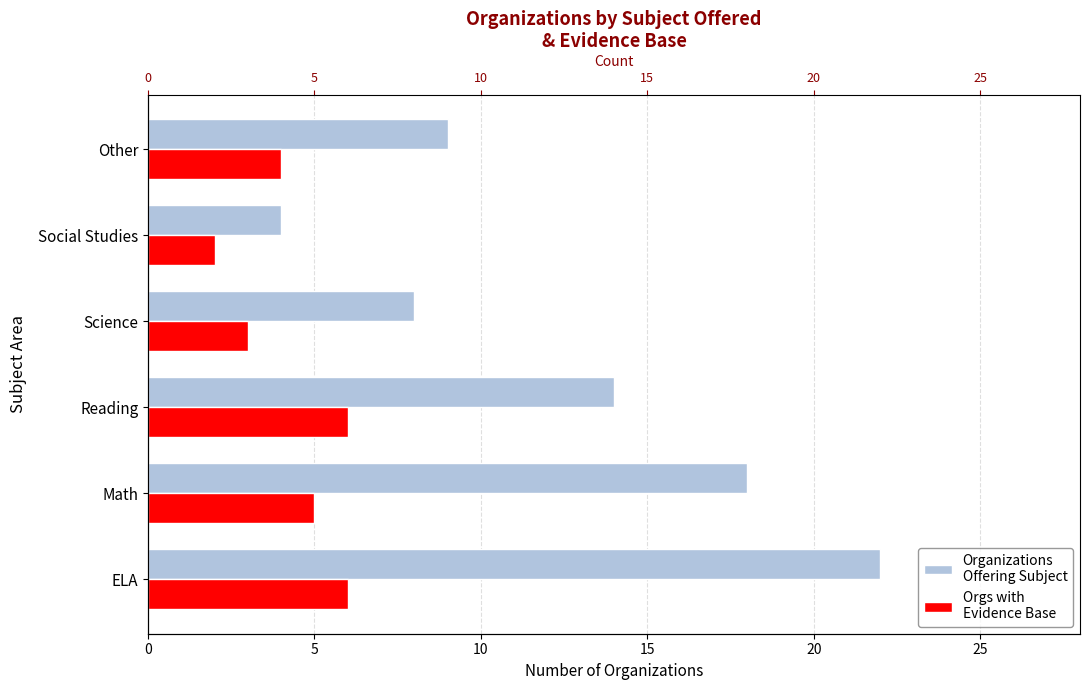

List the series in order of their overall mean, lowest first.

Orgs with Evidence Base, Organizations Offering Subject